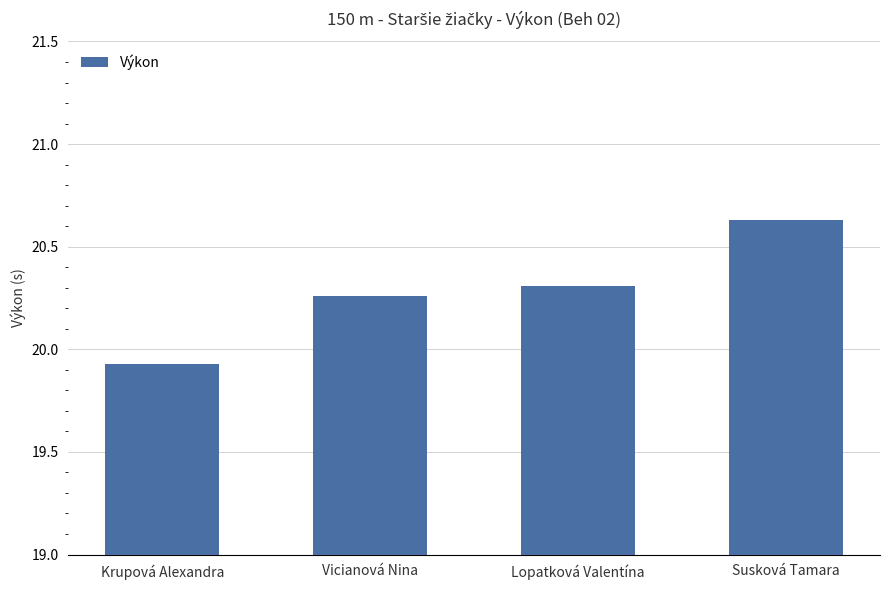

At which label does the data first exceed 20?

Vicianová Nina